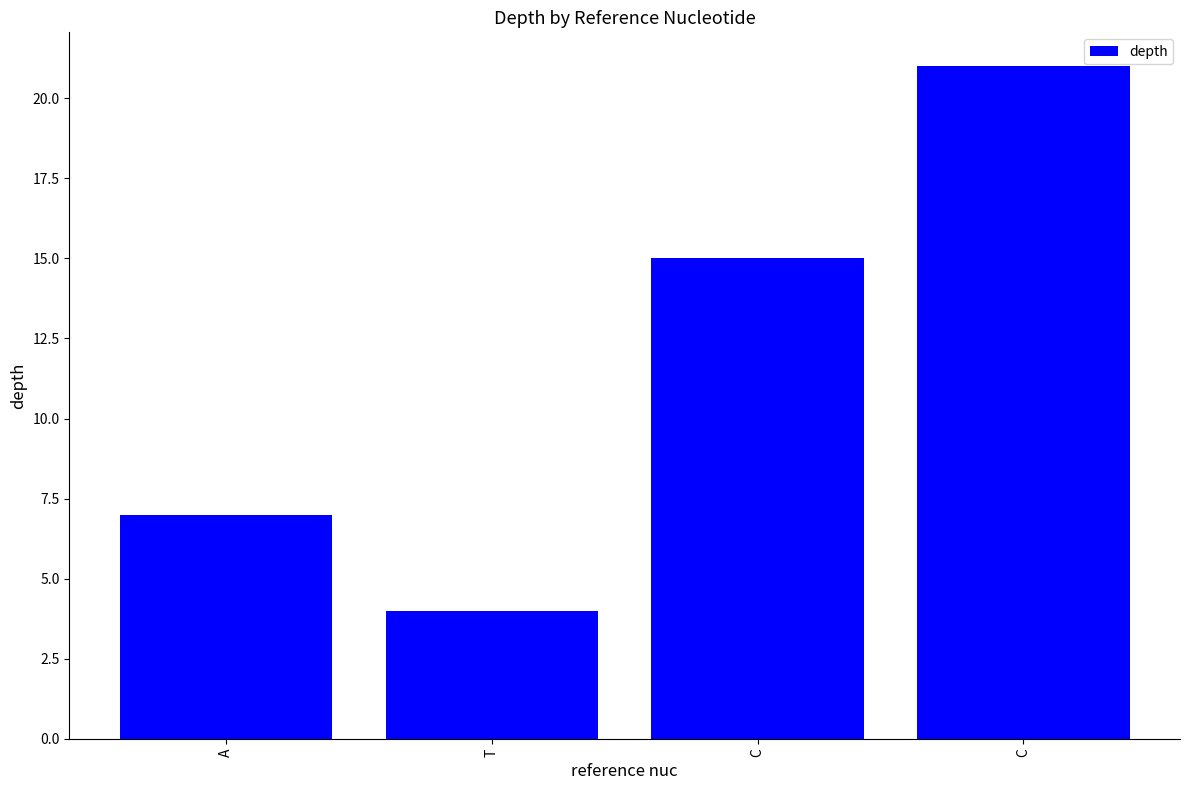

What is the difference between the maximum and minimum values?

17